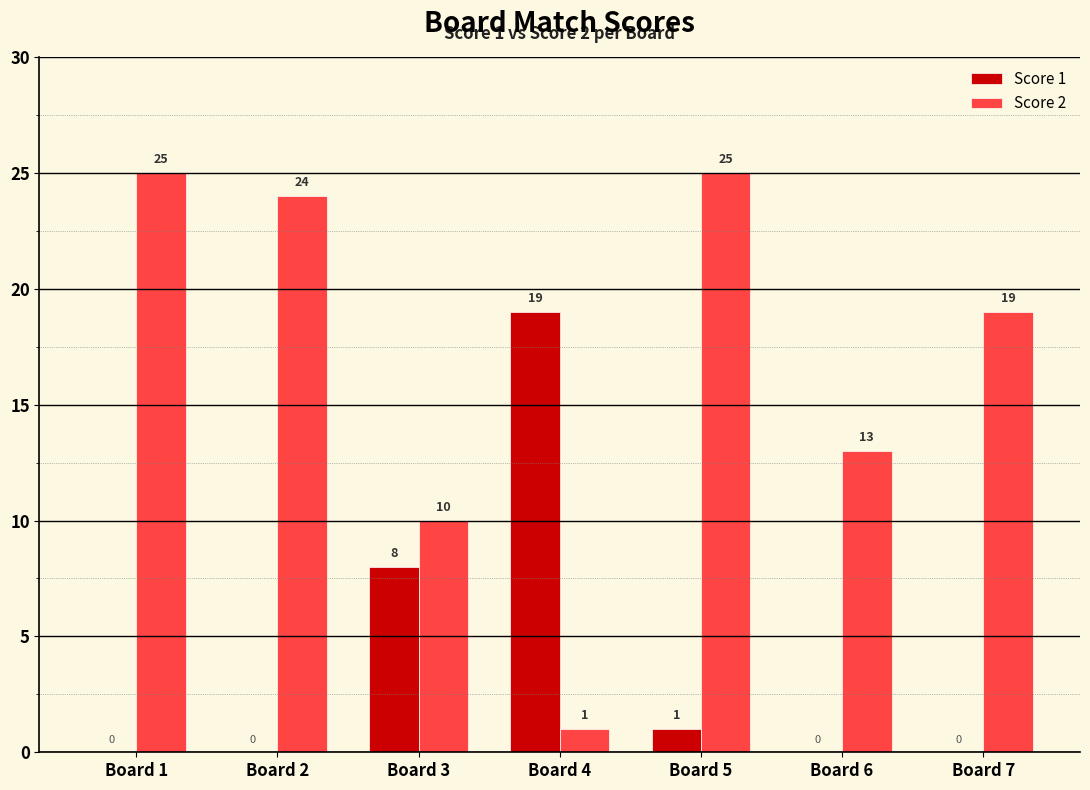

Where is Score 2 nearest to the value 13?

Board 6